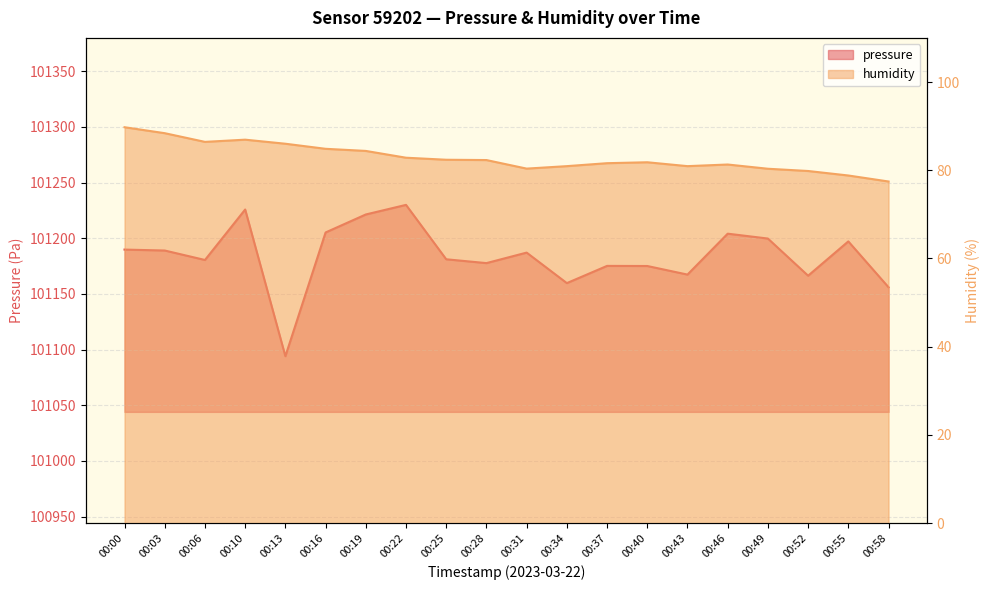

What is the difference between the pressure values at 00:16 and 00:58?

49.2